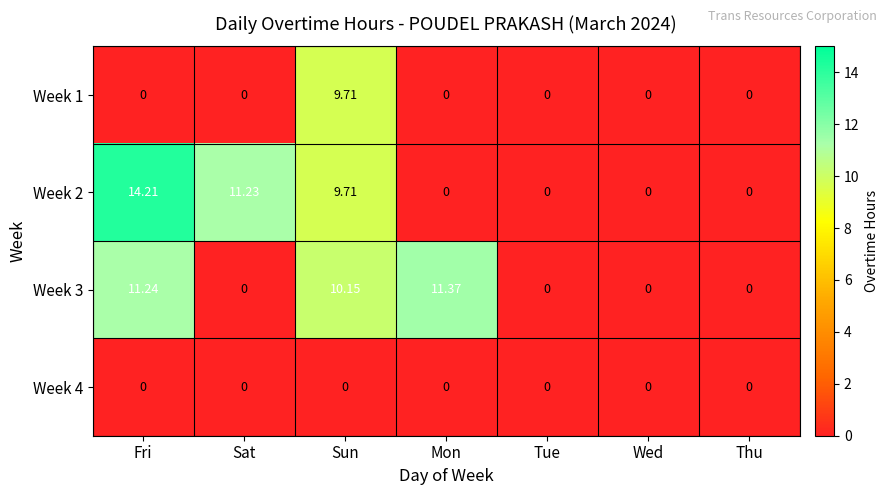

At which category is the sum across all series the highest?

Sun